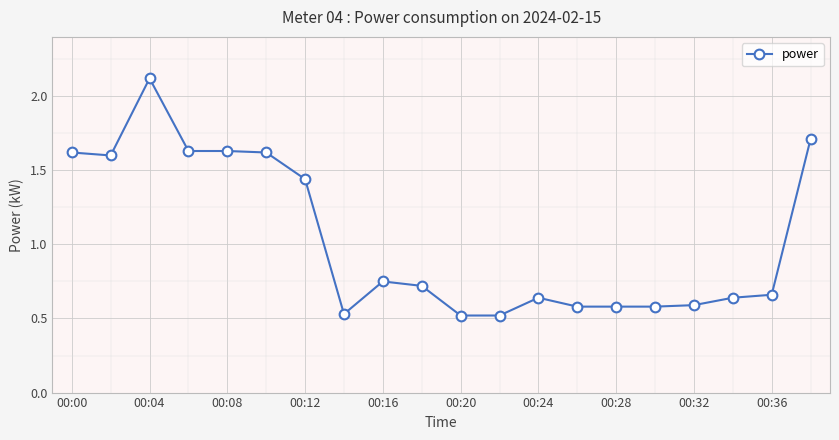

How many values are between 0 and 1?

12